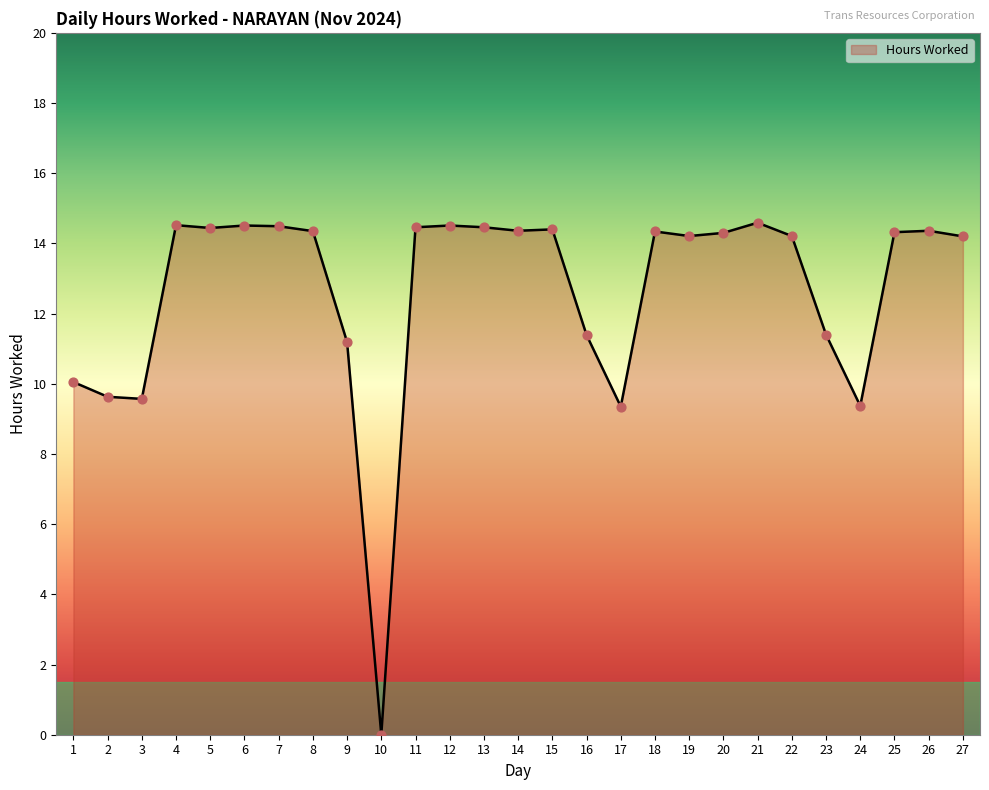

Between 23 and 7, which is larger?

7